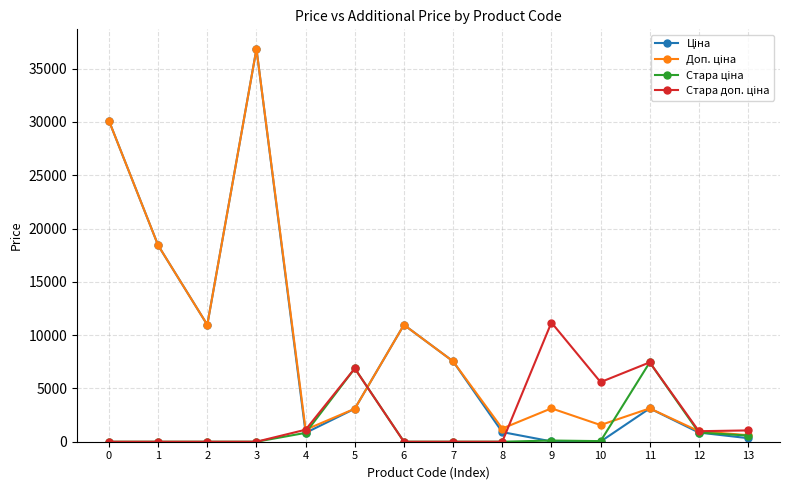

What is the difference between the highest and lowest values at 5?

3782.5